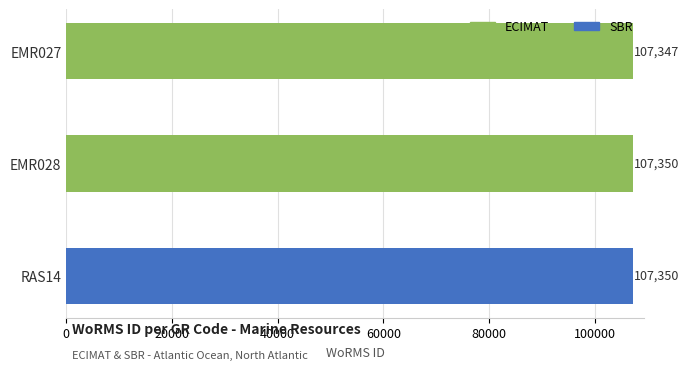

What position from the bottom is EMR028?

2